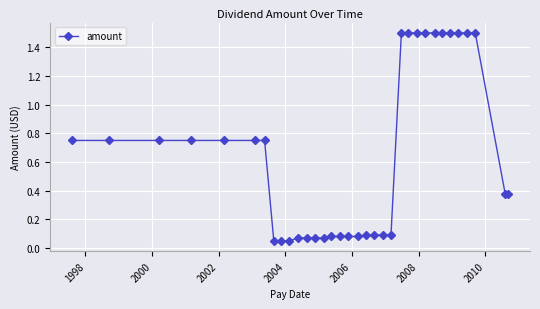

What is the sum of all values?

22.1